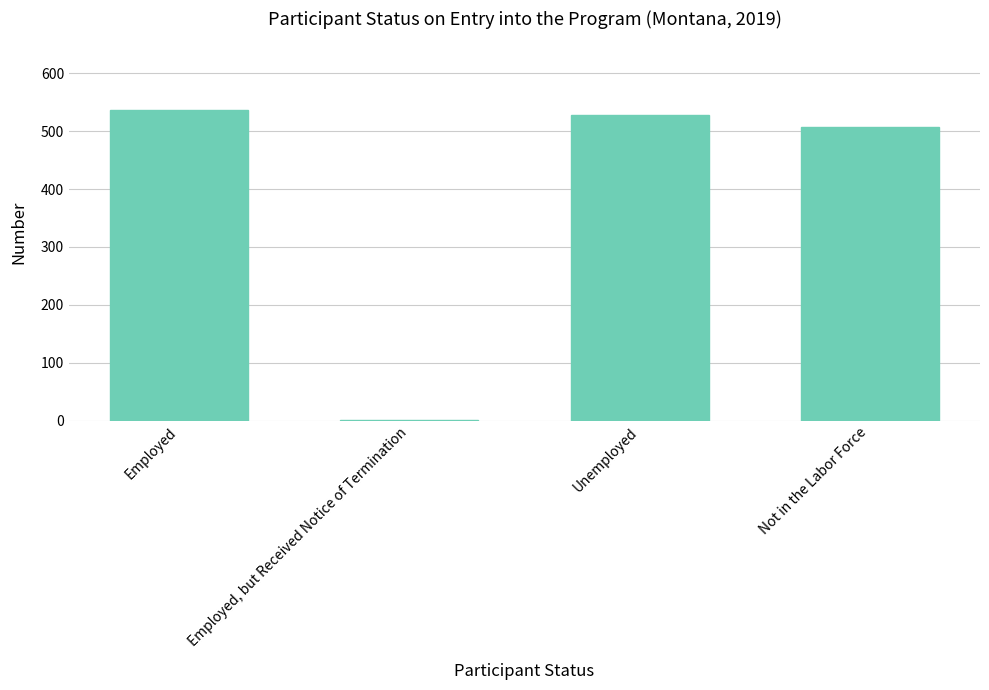

What value does the data have at Unemployed?

528